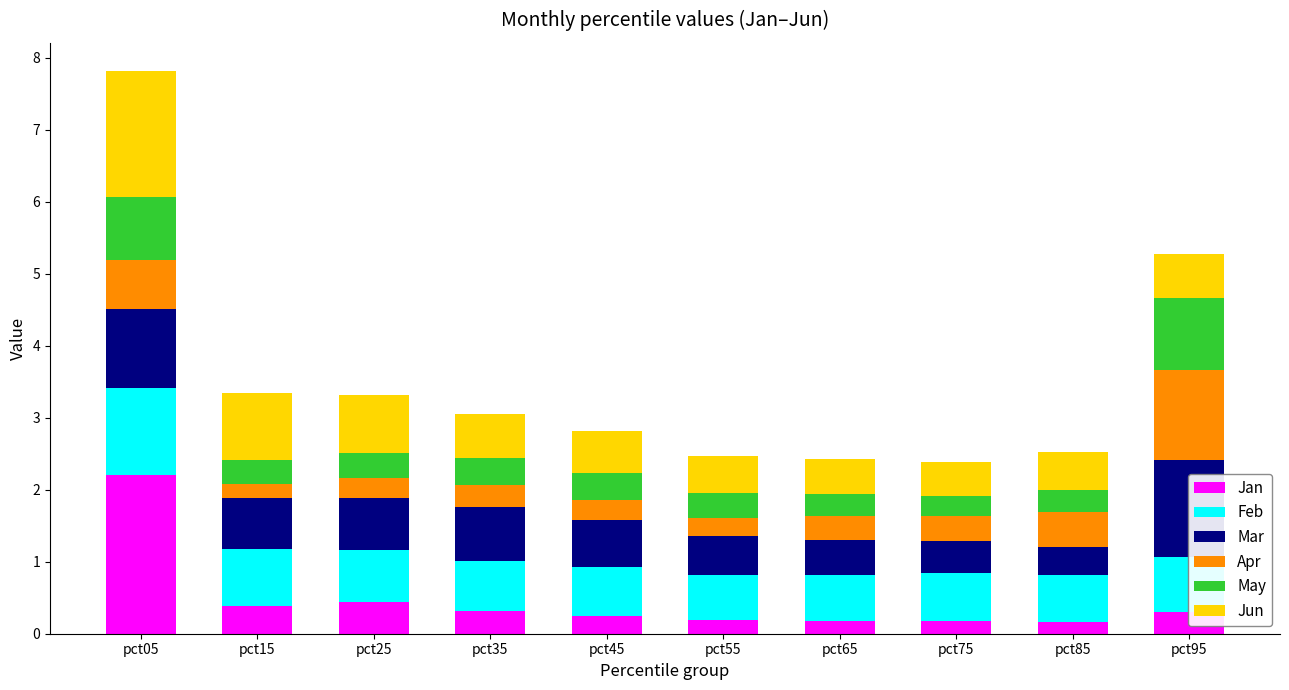

Is it true that Jan equals 0.4 at pct15?

True